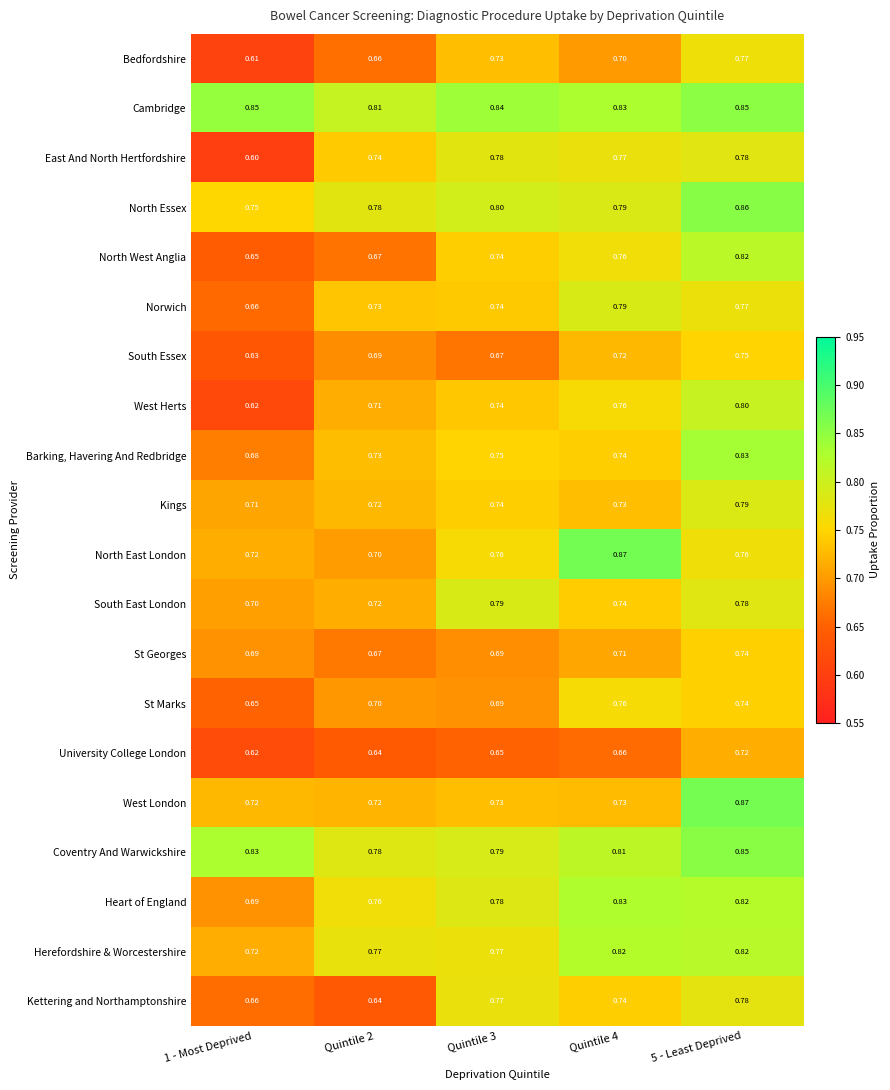

What is the minimum value shown in the chart?

0.6